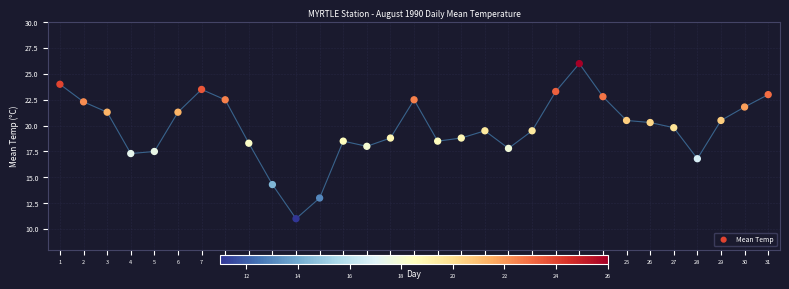

What is the range of X values (max minus min)?

30.0